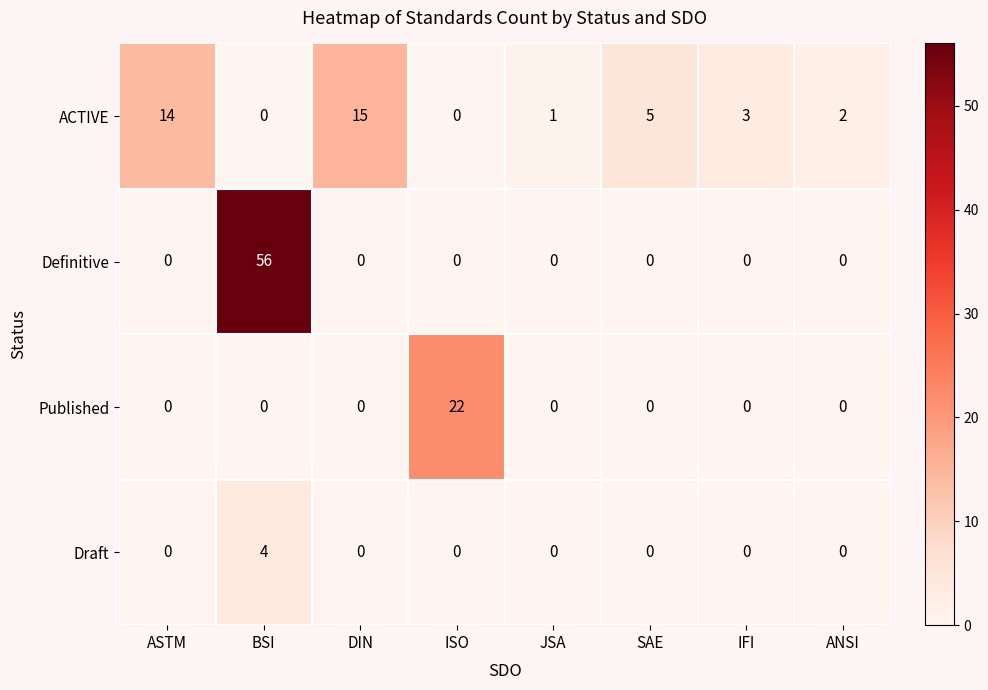

Is it true that Draft equals 1 at IFI?

False